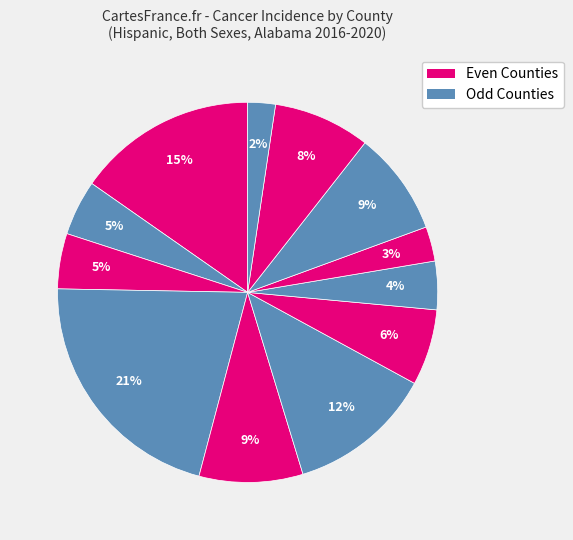

What is the smallest slice in the pie chart?

Lee County